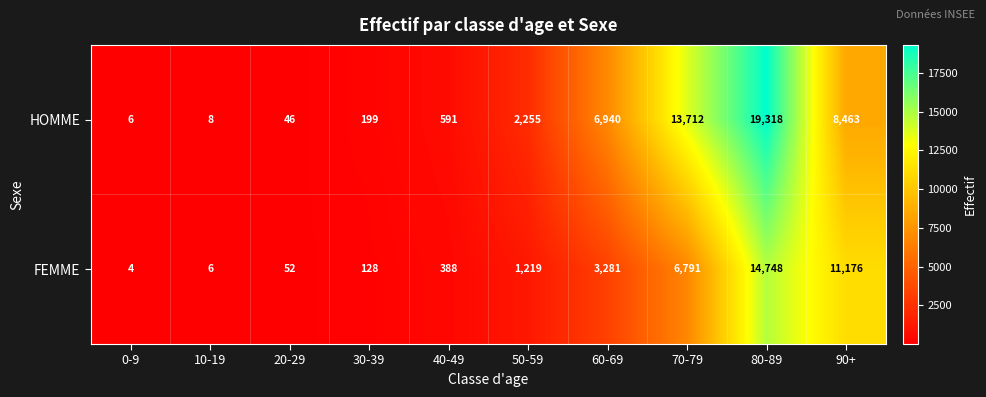

At which category is the sum across all series the highest?

80-89